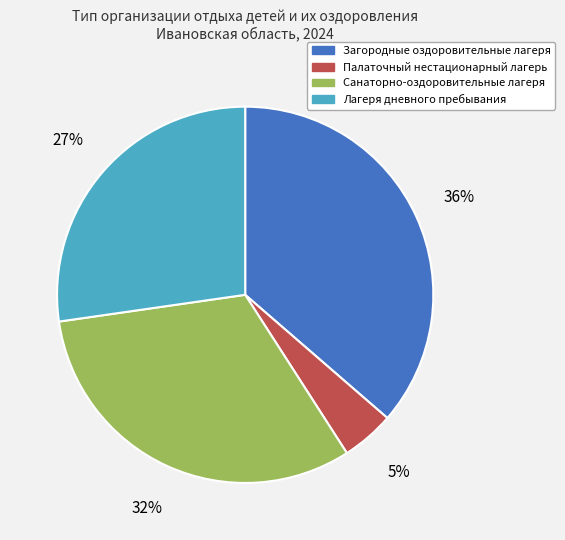

Is it true that Санаторно-оздоровительные лагеря is 32% of the pie?

True